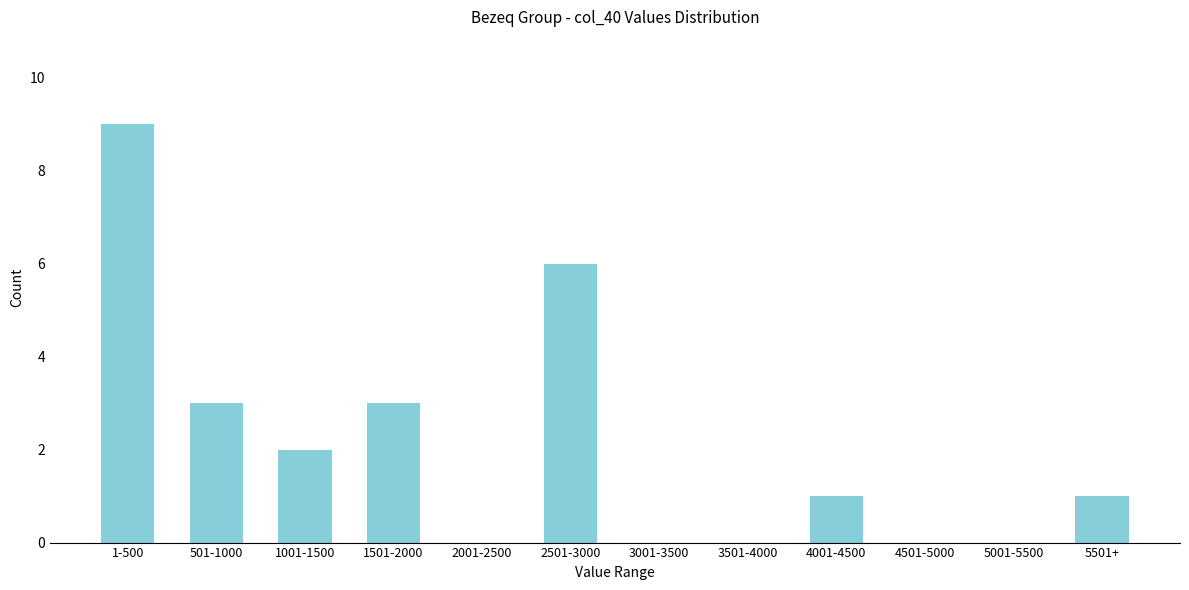

Reading left to right, list all the values displayed in this chart.

1-500=9	501-1000=3	1001-1500=2	1501-2000=3	2001-2500=0	2501-3000=6	3001-3500=0	3501-4000=0	4001-4500=1	4501-5000=0	5001-5500=0	5501+=1